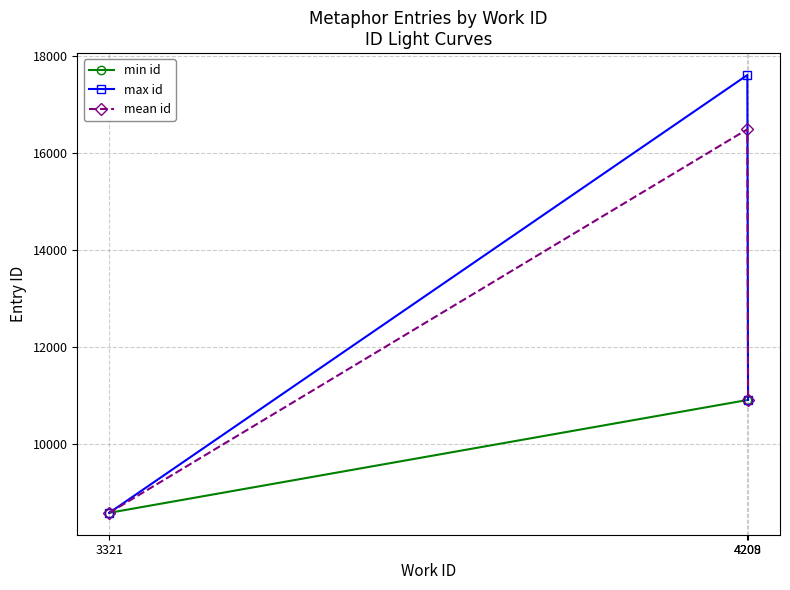

What value does the max id series have at 4209?

10915